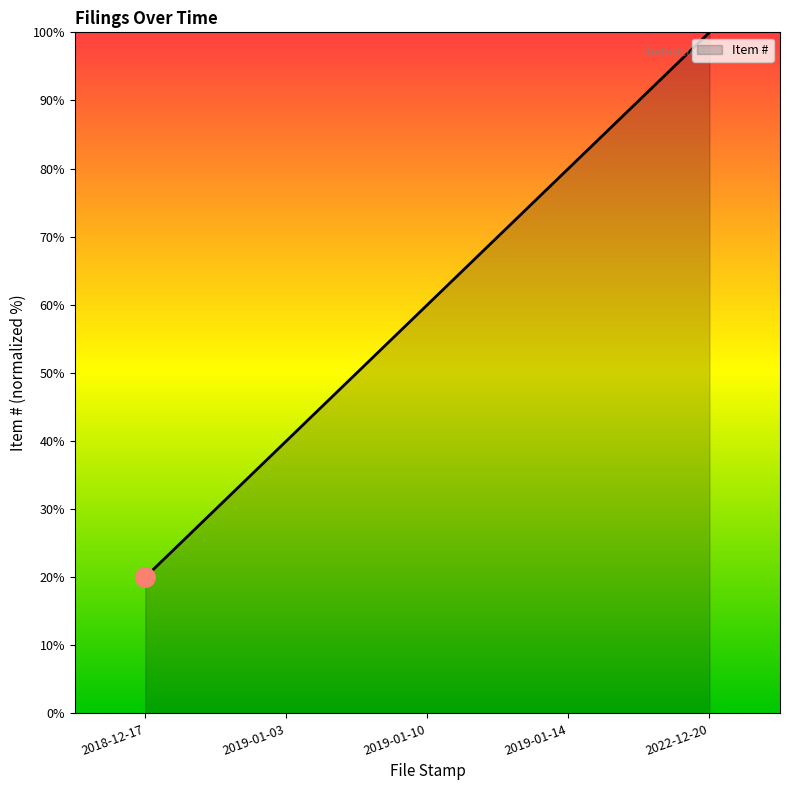

Does the chart have visible grid lines?

No